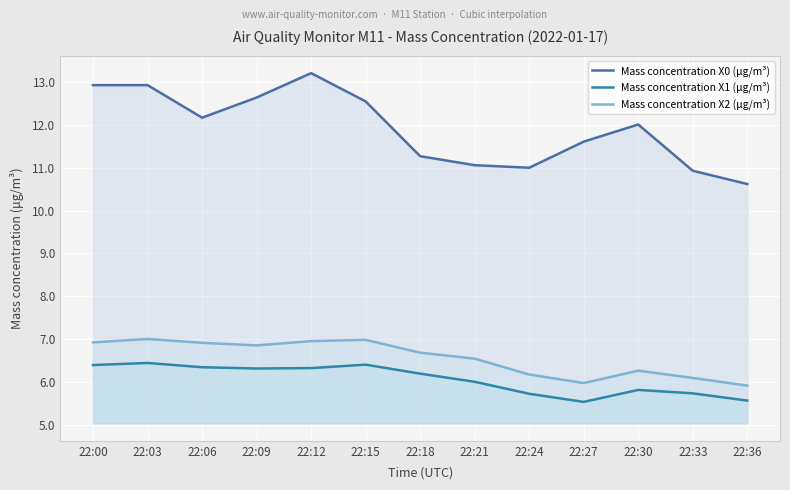

True or false: Mass concentration X1 (μg/m³) and Mass concentration X2 (μg/m³) intersect in this chart.

False